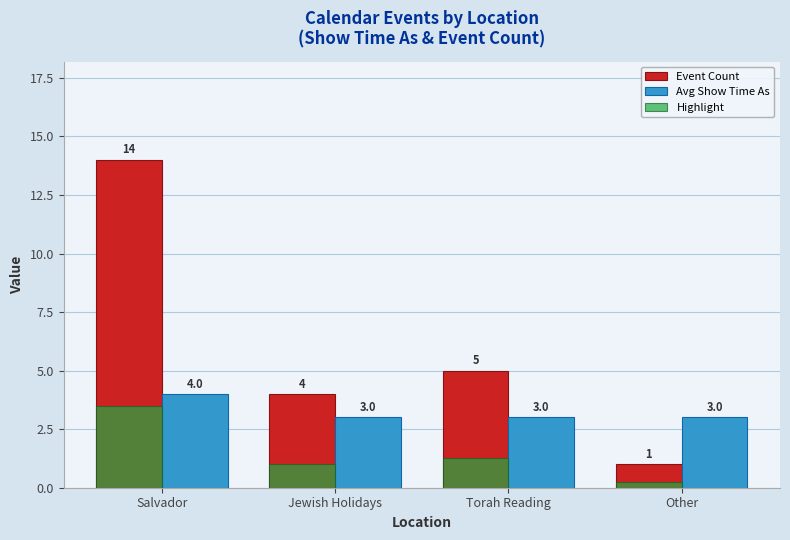

At which label does Event Count reach its minimum?

Other